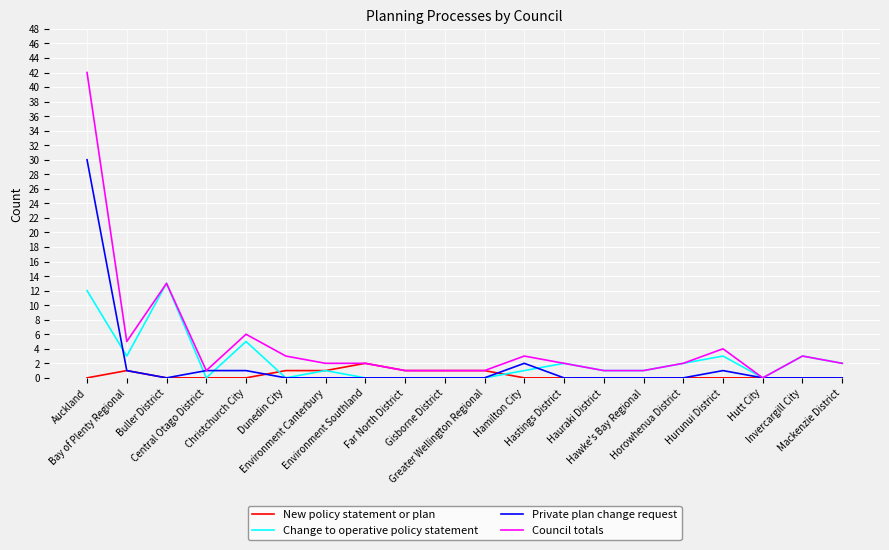

Rank the series by their maximum value, from lowest to highest.

New policy statement or plan, Change to operative policy statement, Private plan change request, Council totals